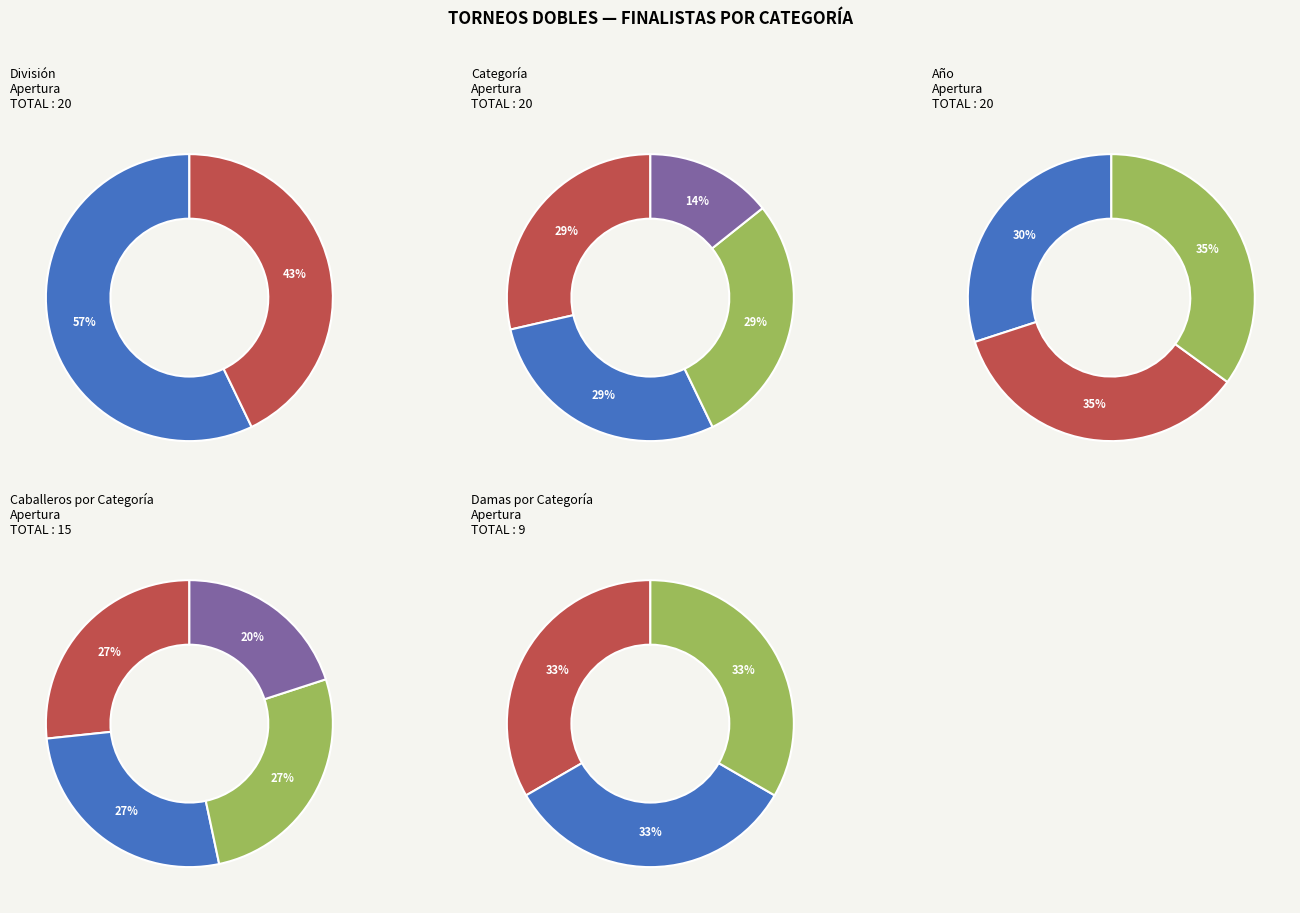

How many slices are in this pie chart?

2